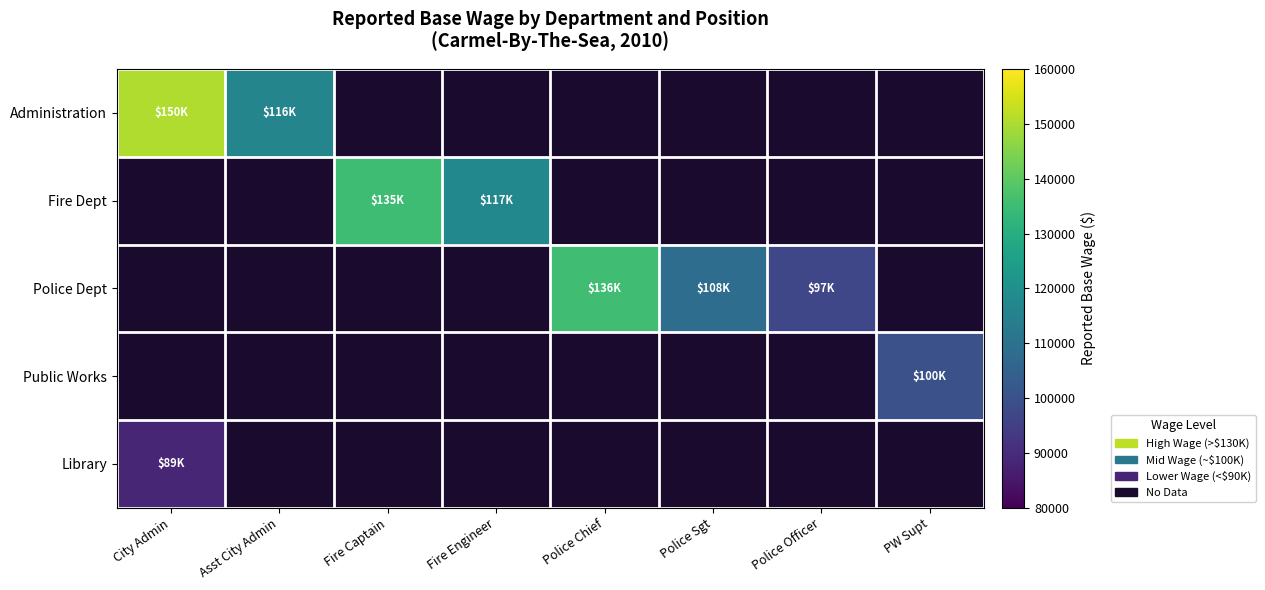

Which label corresponds to the largest value in the chart?

City Admin